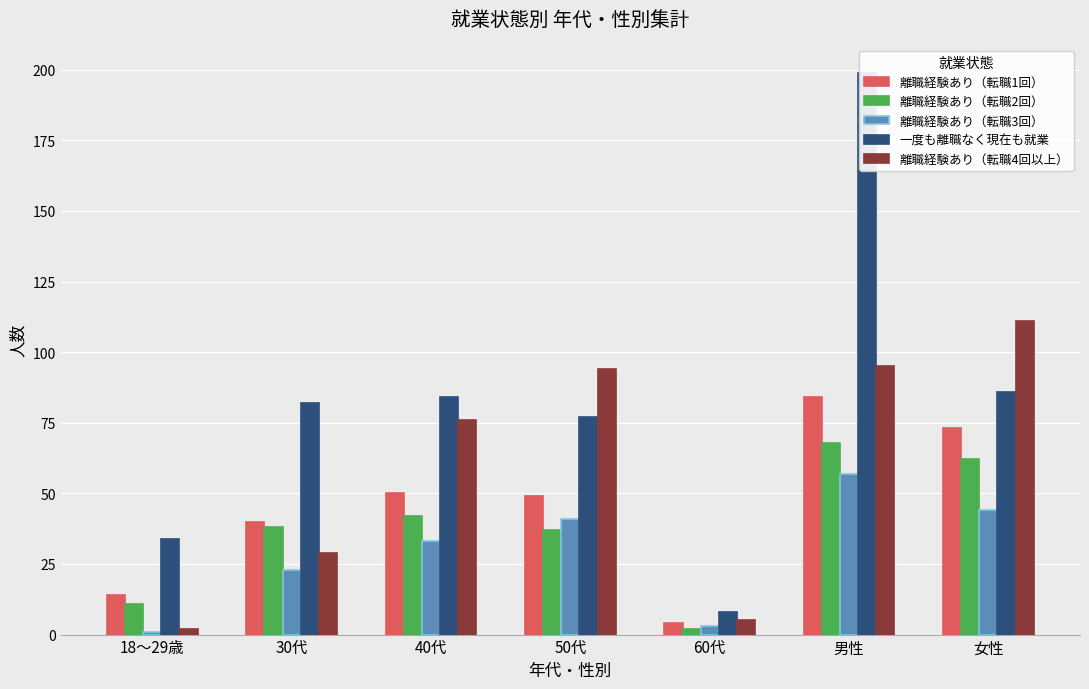

How many bars are there in total?

35